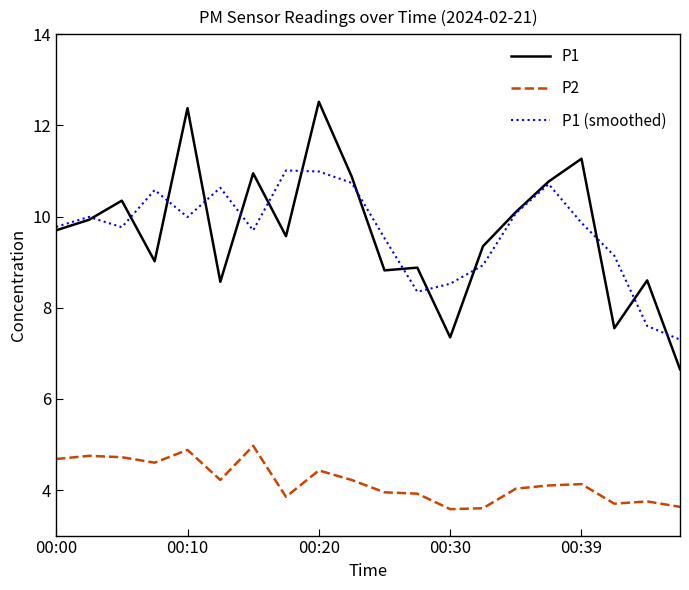

Which series has the widest spread of values?

P1